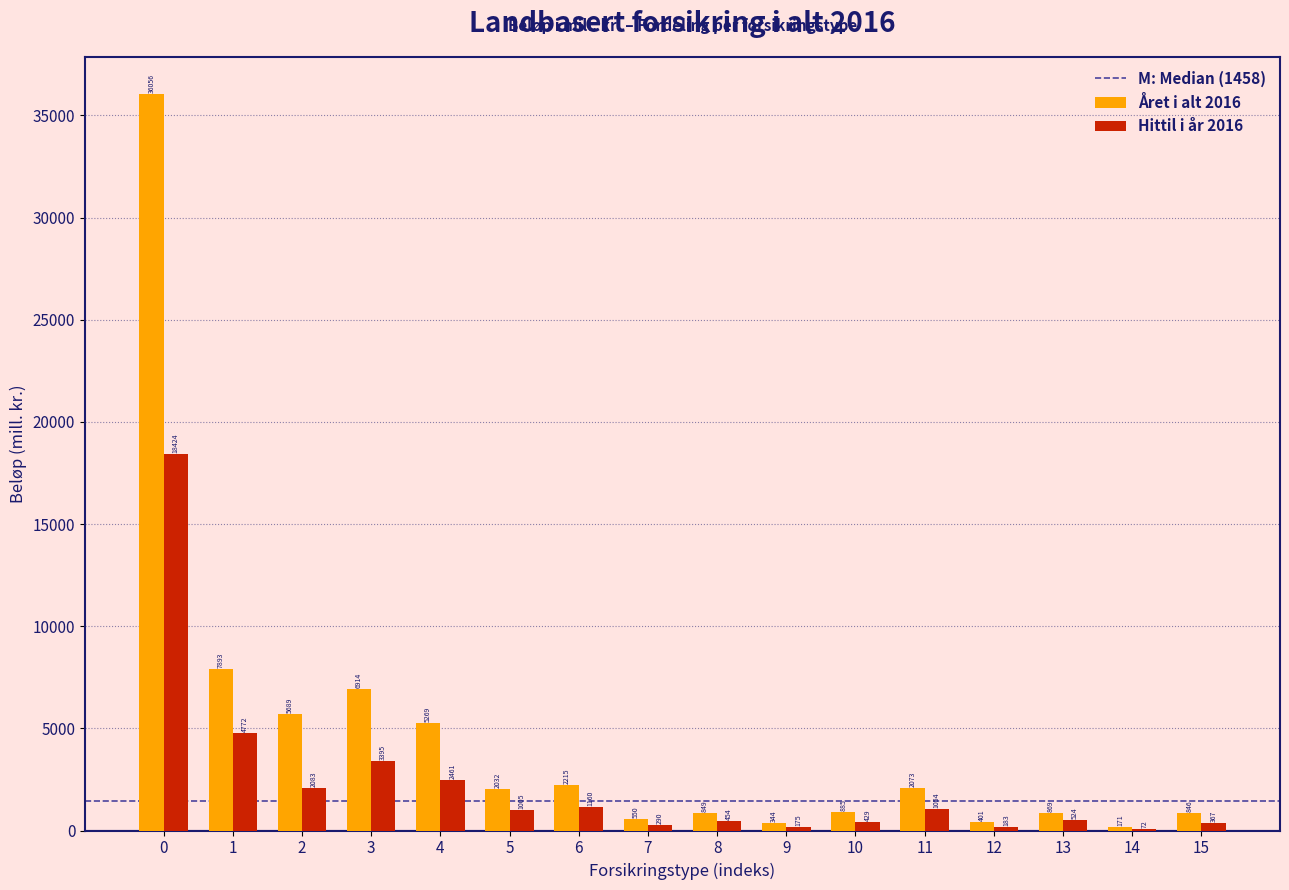

The value of Hittil i år 2016 at 11 is 1054.3. True or false?

True